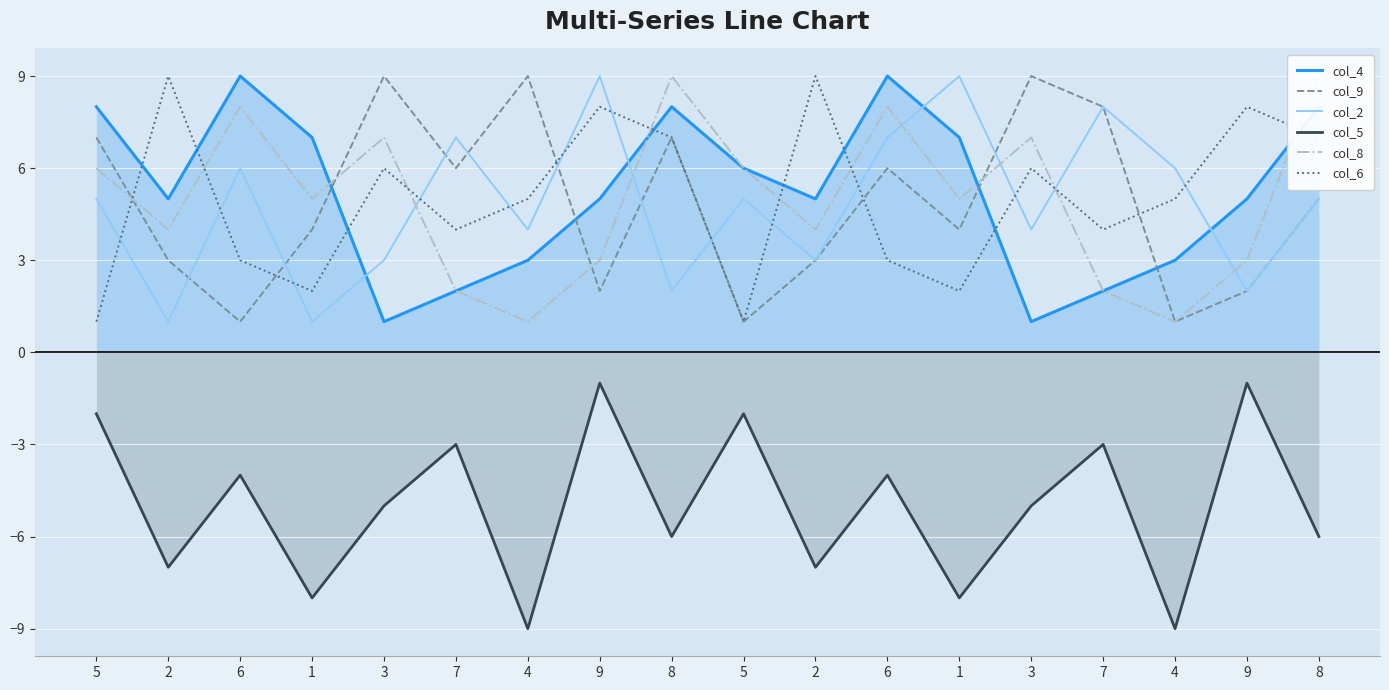

How many data points does each series have?

18